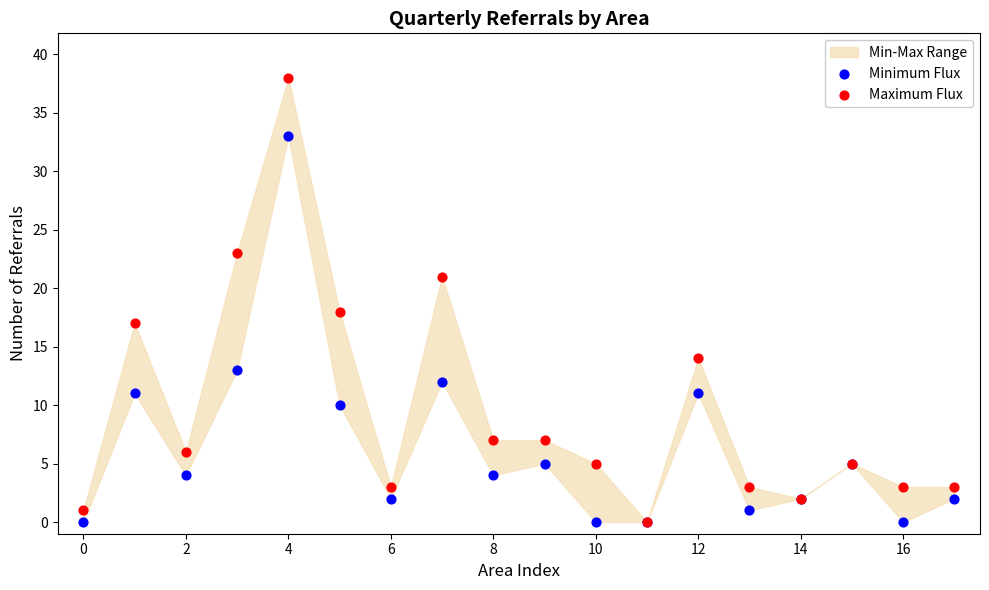

In the Minimum Flux series, what Y value is closest to 16?

13